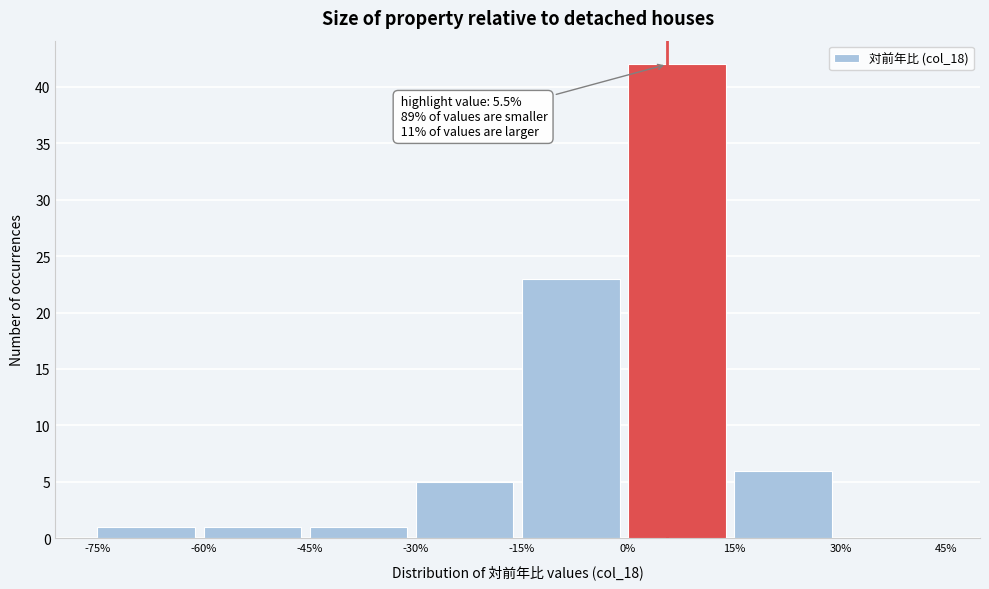

Which range on the x-axis has the tallest bar?

0% to 15%